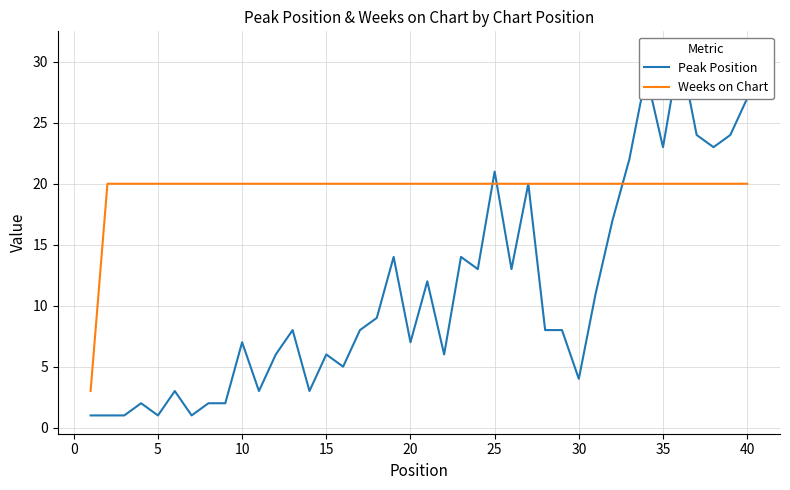

What is the difference between the maximum and minimum values in the Weeks on Chart series?

17